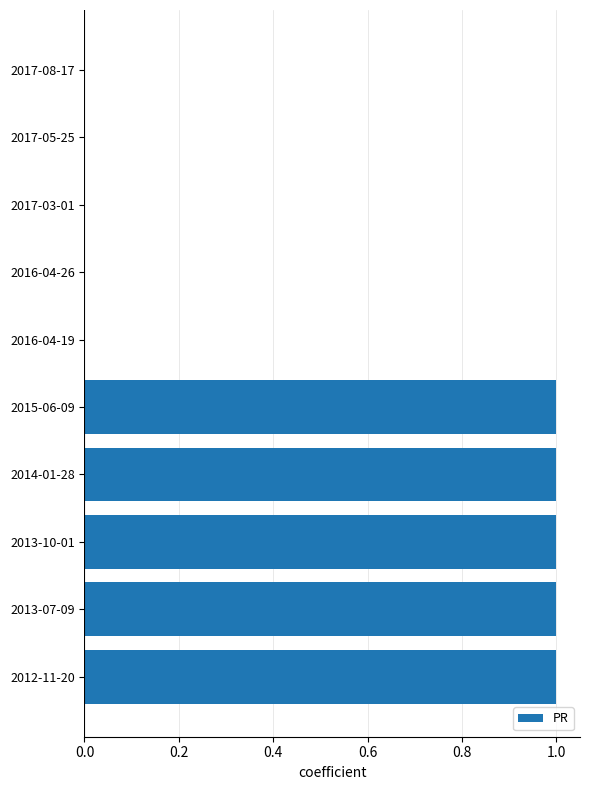

What is the maximum value shown in the chart?

1